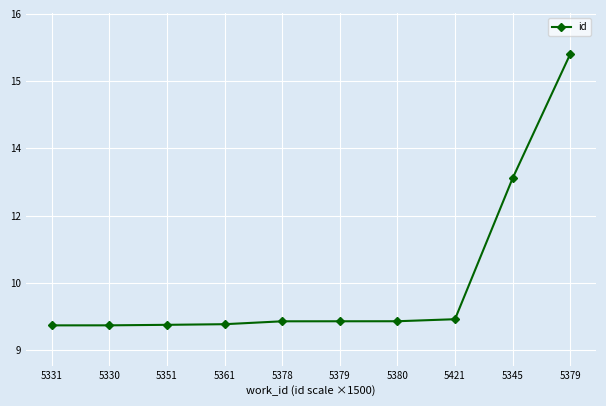

Between 5421 and 5331, which is larger?

5421